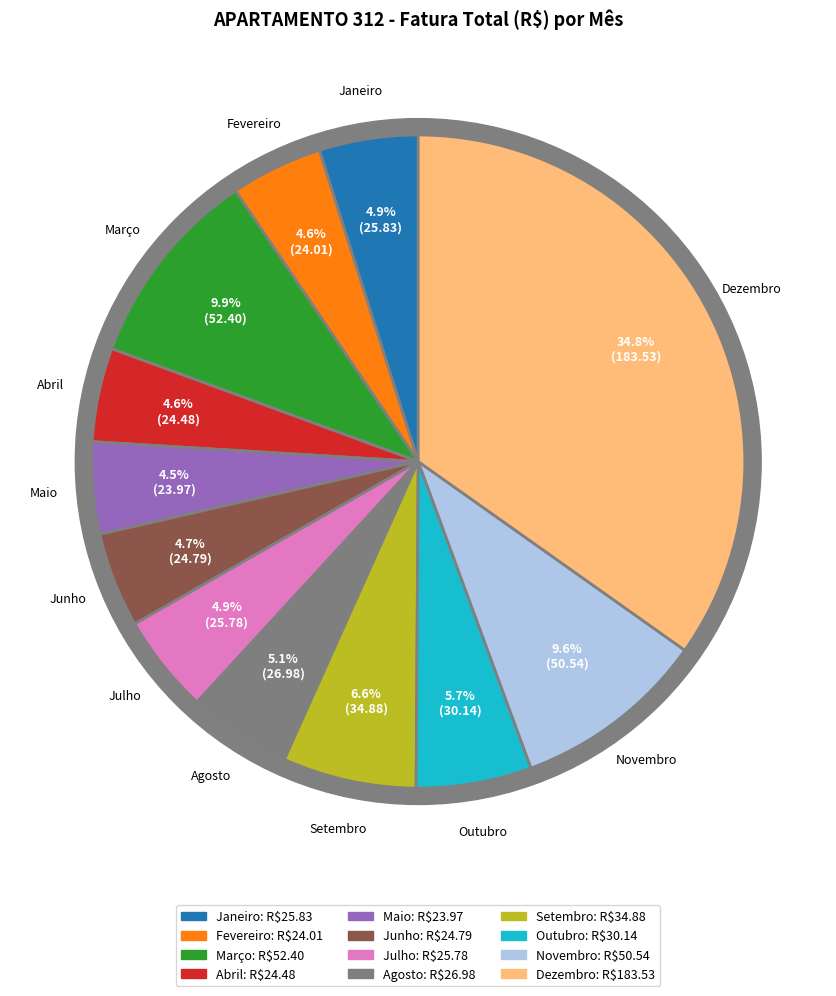

To the nearest percent, what is the average slice percentage?

8%